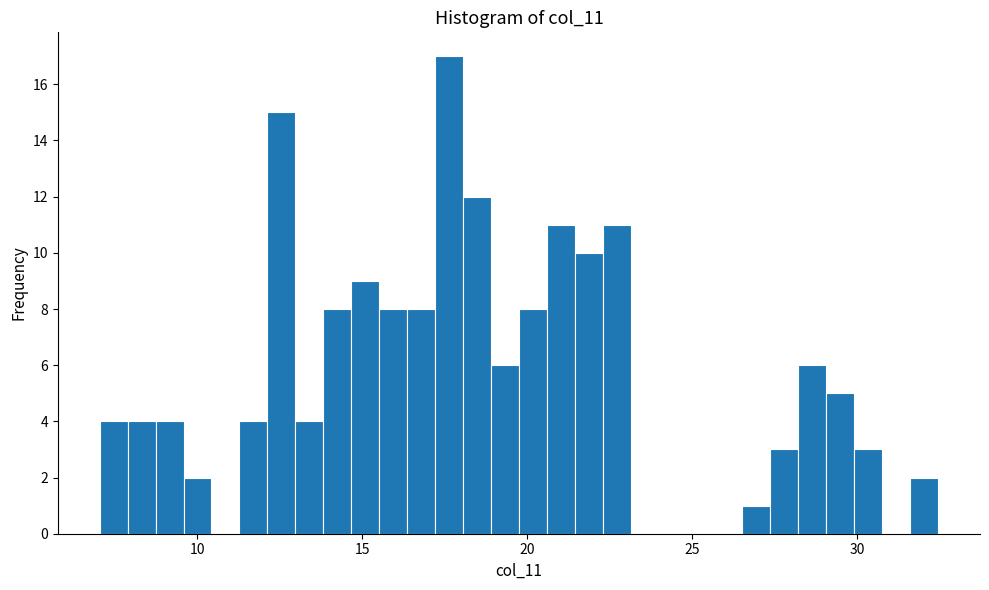

Around what value on the x-axis is the tallest bar? Give the approximate position of its centre, as read against the axis.

17.5